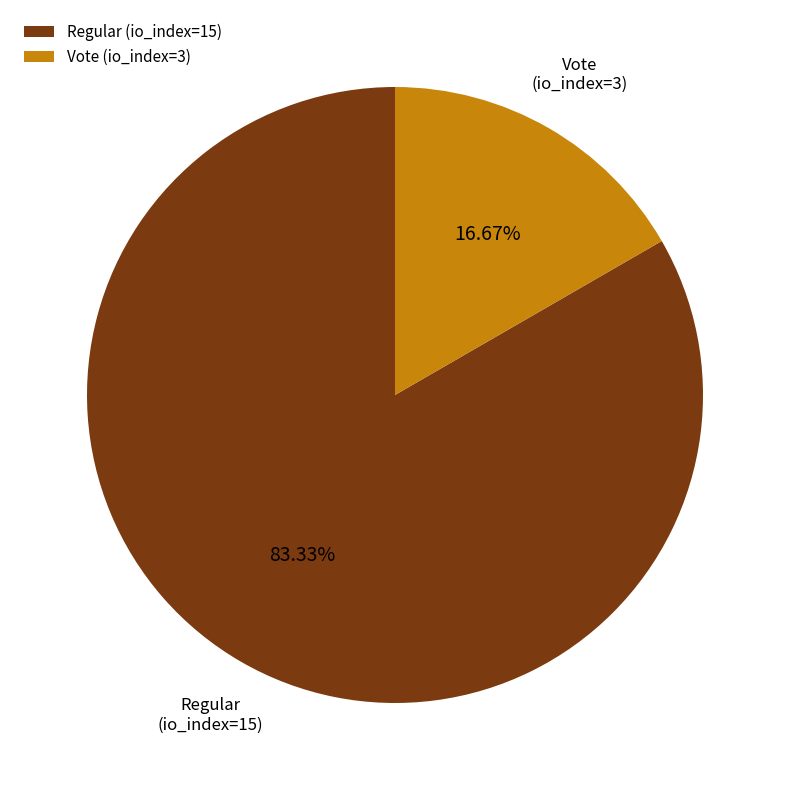

What is the smallest slice in the pie chart?

Vote (io_index=3)